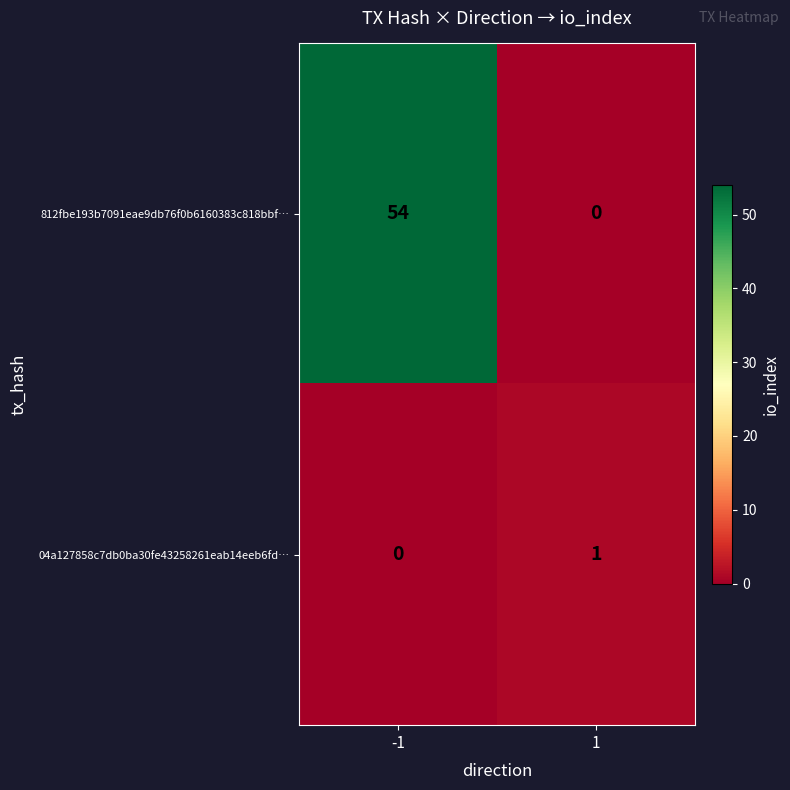

Which series changed the most between -1 and 1?

812fbe193b7091eae9db76f0b6160383c818bbf…